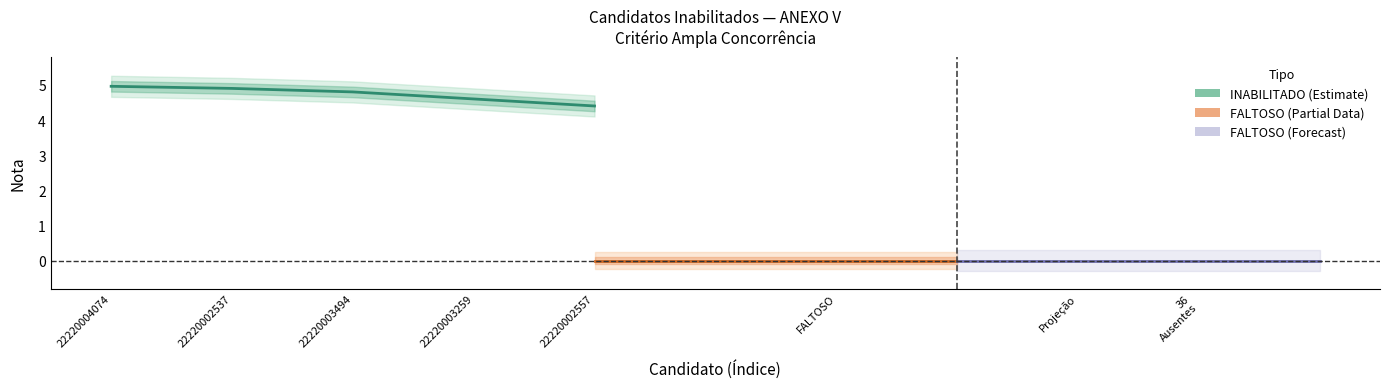

The value at 22220004074 is 1.8. True or false?

False